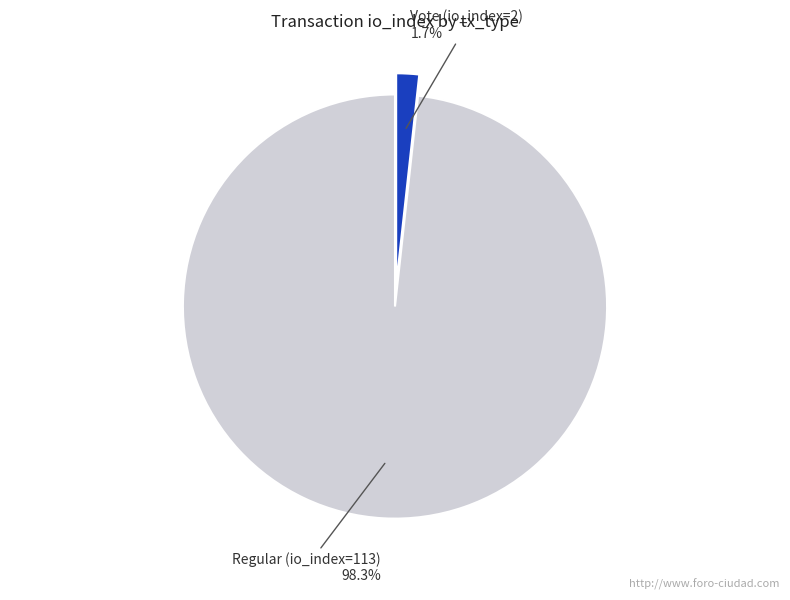

How many segments does this pie chart have?

2